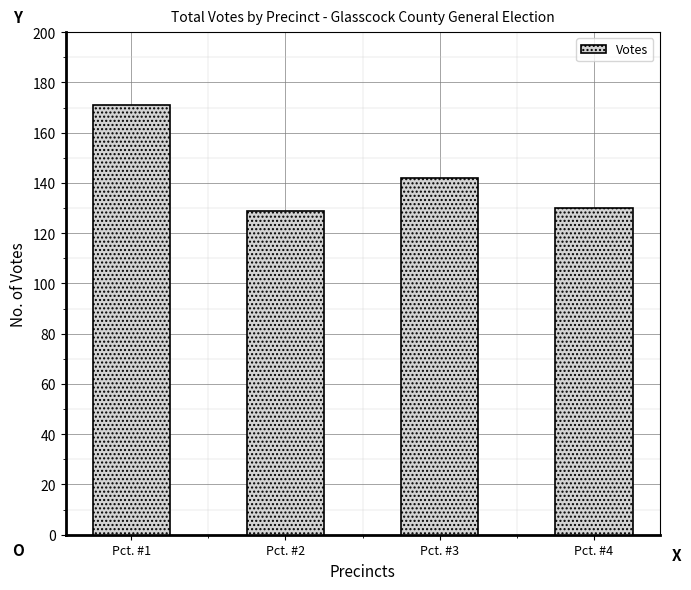

True or false: the data shows 120 at Pct. #1.

False